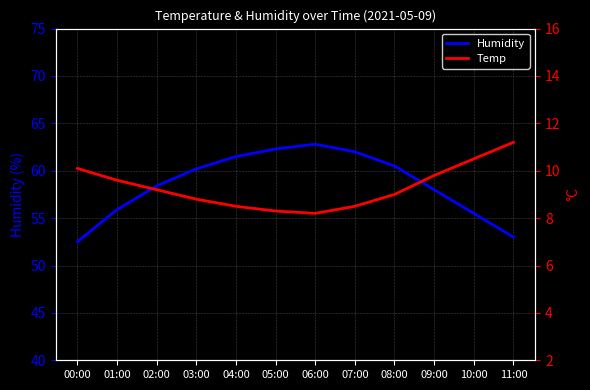

What is the maximum value for Humidity?

62.8